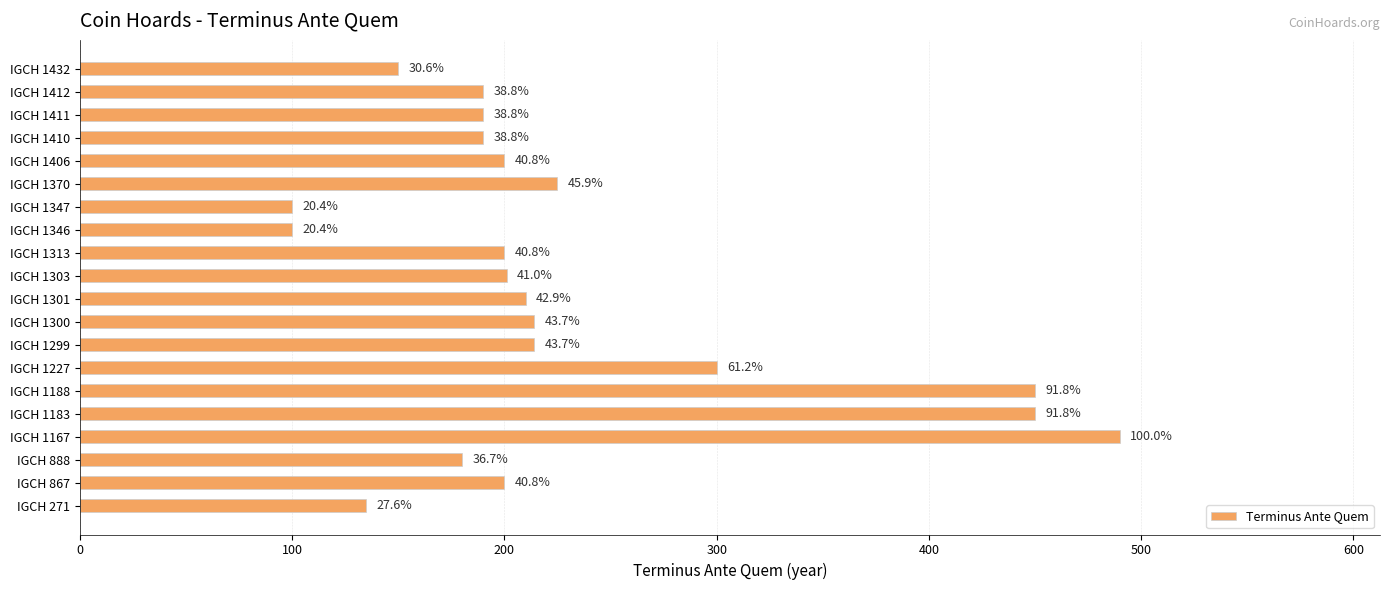

How many bars are there in total?

20